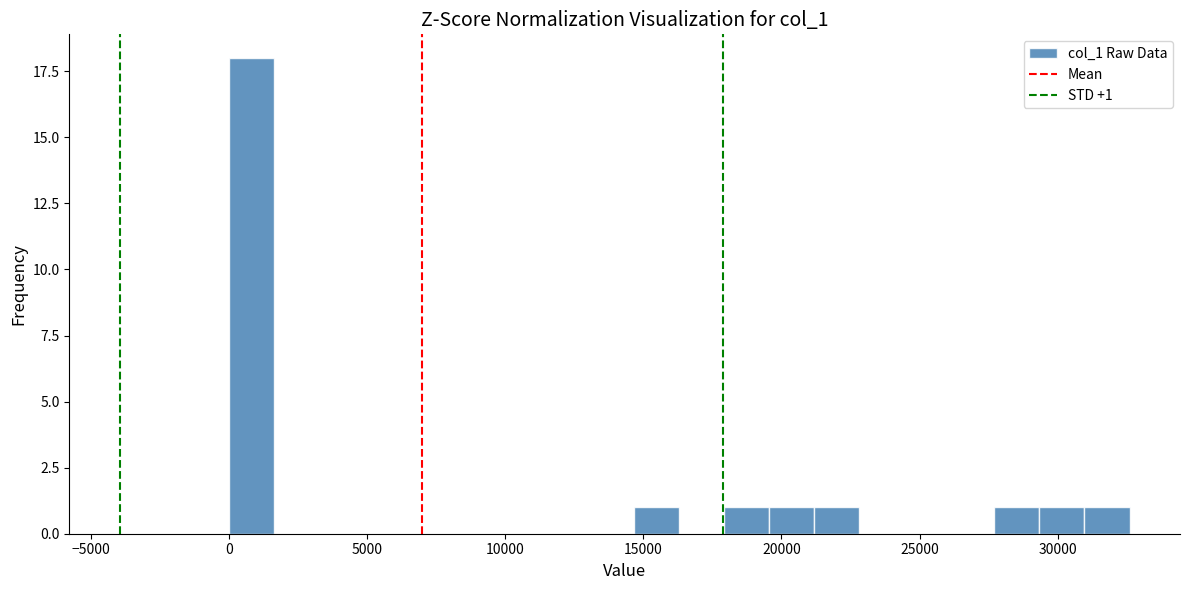

Around what value on the x-axis is the tallest bar? Give the approximate position of its centre, as read against the axis.

1000